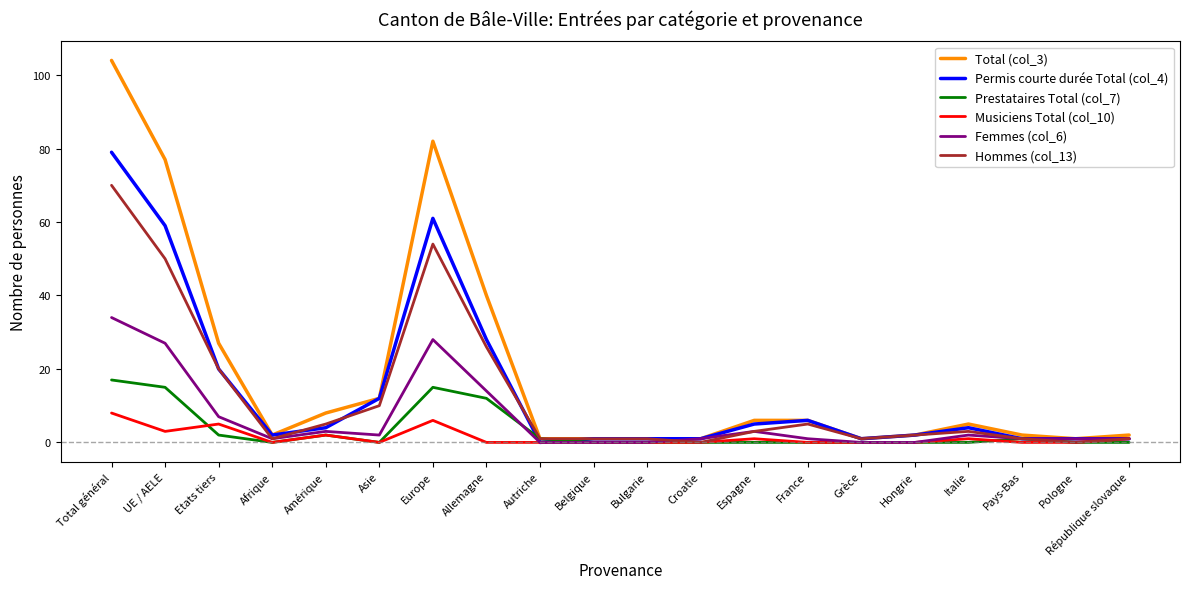

True or false: Prestataires Total (col_7) and Permis courte durée Total (col_4) intersect in this chart.

True